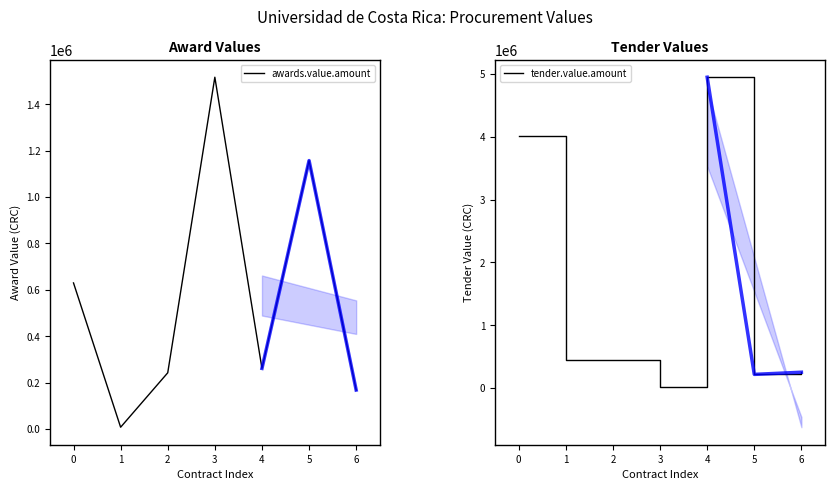

Reading right to left, transcribe all the data shown in this chart.

awards.value.amount: 167966.7	1157535.8	261302.6	1516944.0	242399.4	7677.3	629867.4
tender.value.amount: 251518.0	217000.0	4951572.8	14000.0	450000.0	450000.0	4020000.0